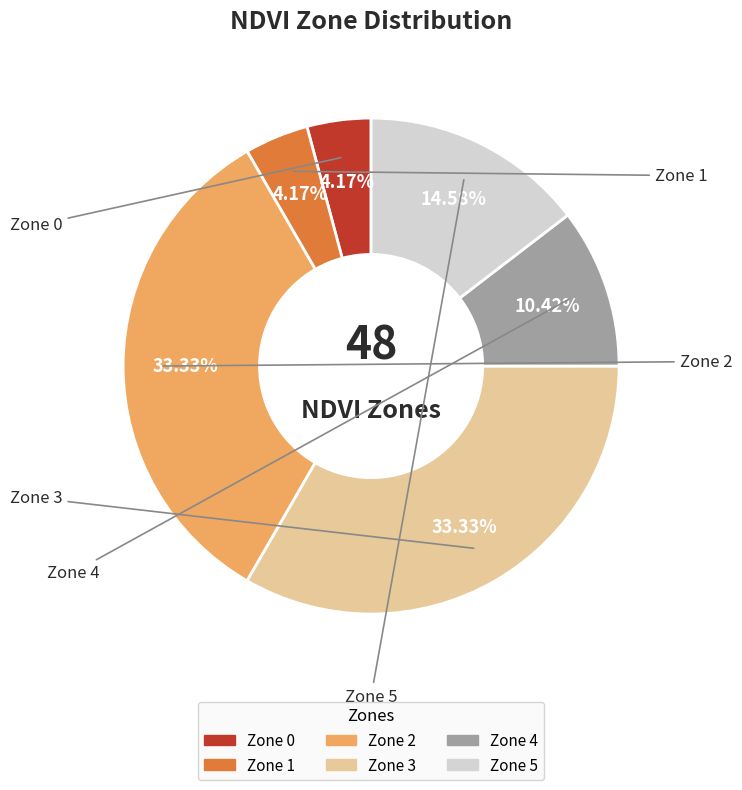

To the nearest percent, what percentage of the pie is Zone 5?

15%